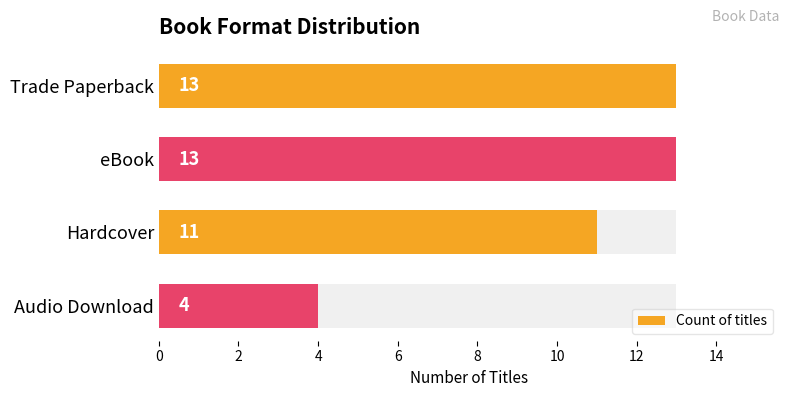

Count the values in the range 11 to 13.

3